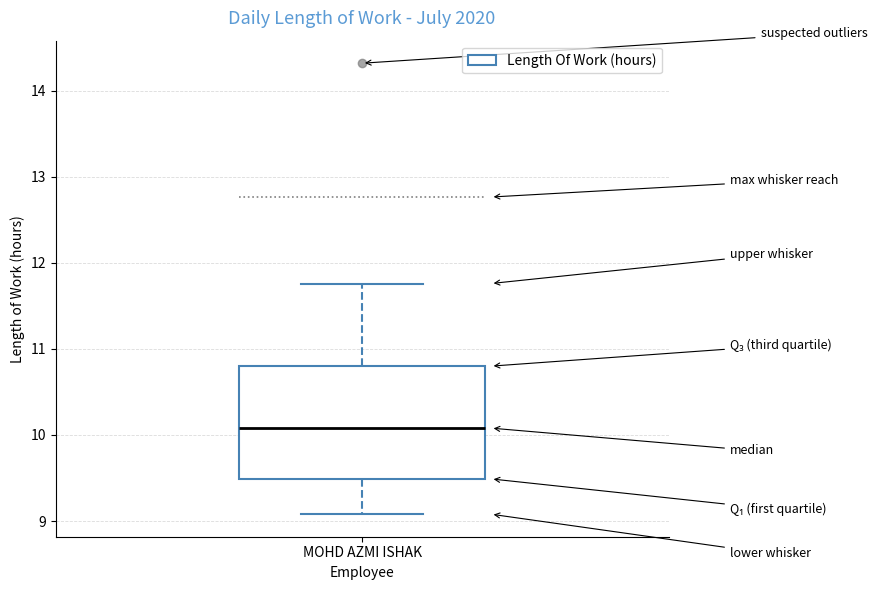

Where does the lower whisker of the box for MOHD AZMI ISHAK end on the y-axis? The values are not printed on the chart, so give them approximately, as read against the axis.

9.1